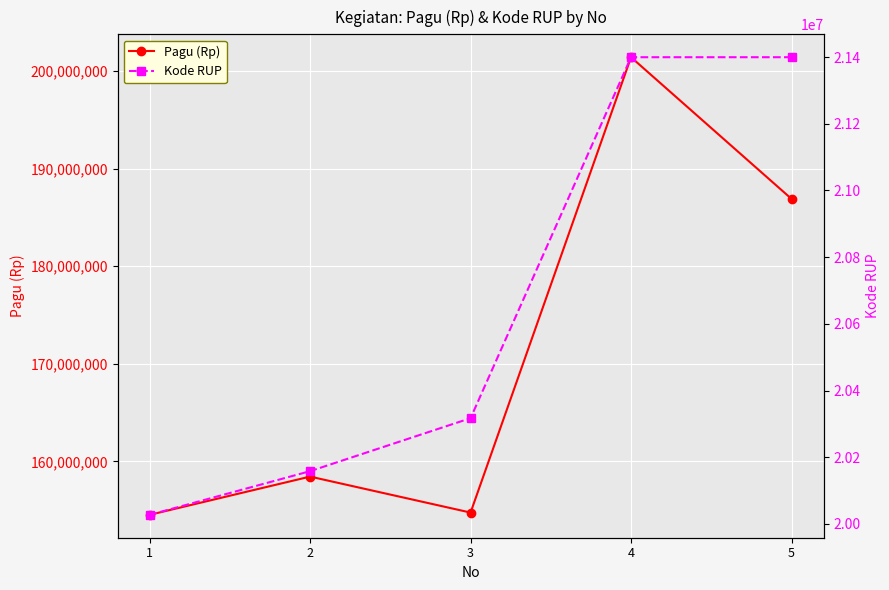

What is the value of the Kode RUP point at the 3rd from the left?

20317201